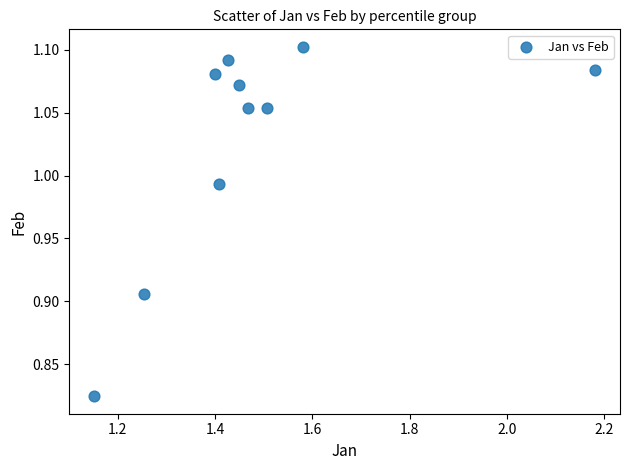

What is the average X value?

1.5